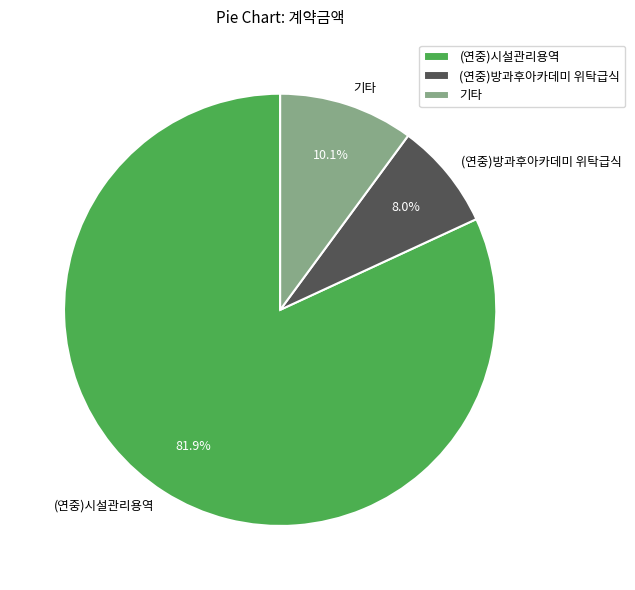

How many segments does this pie chart have?

3